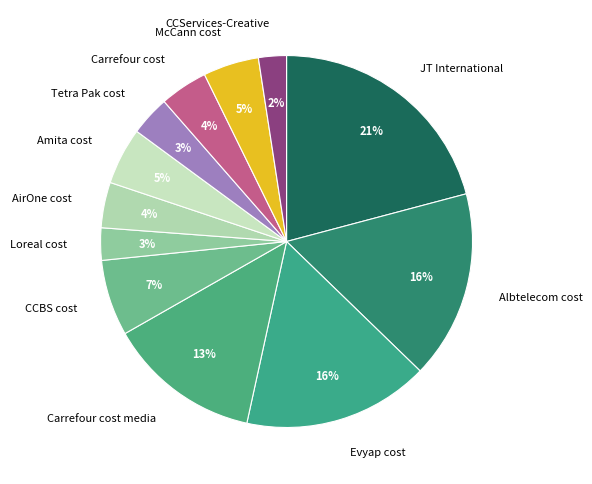

Is there any slice that represents more than half of the pie?

No